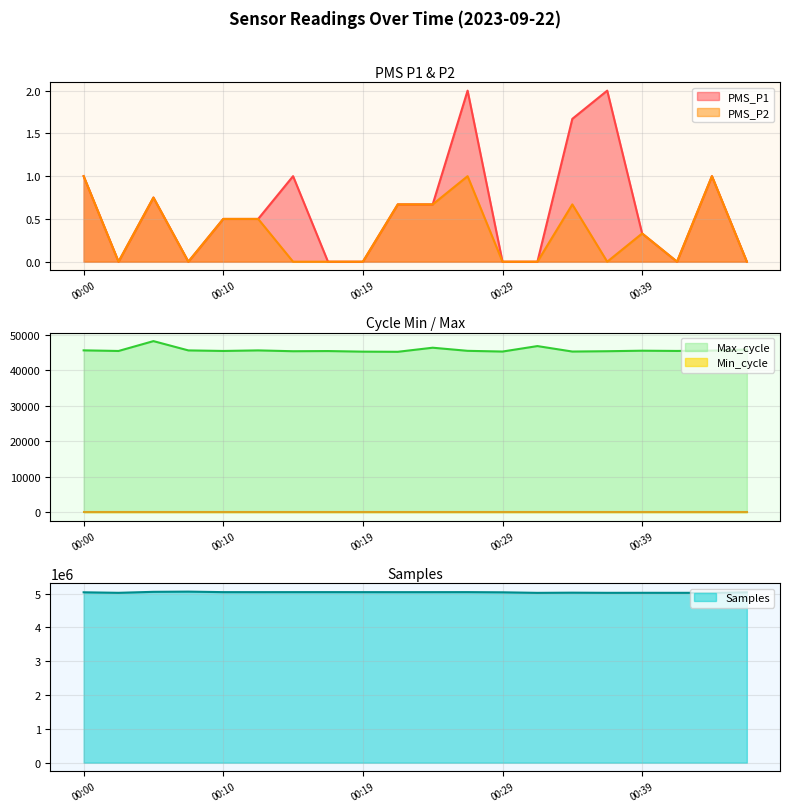

What is the value of the Samples point at the 12th from the left?

5041507.0